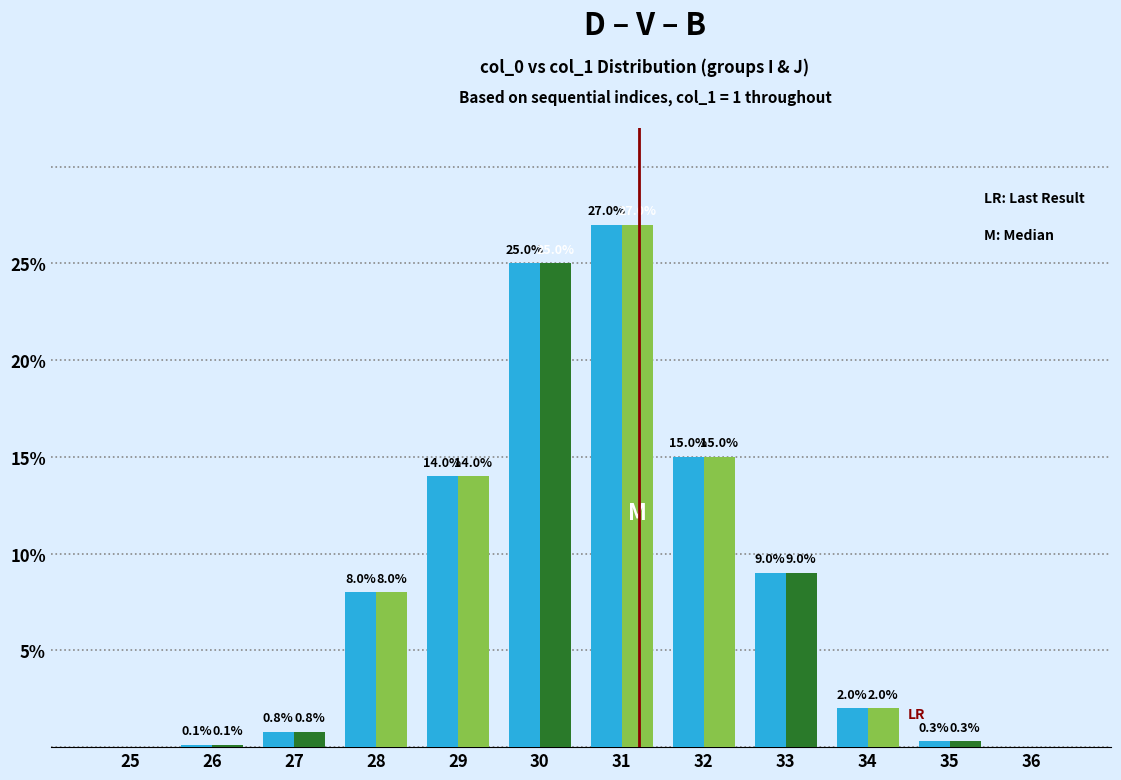

How many distinct data groups are displayed?

3